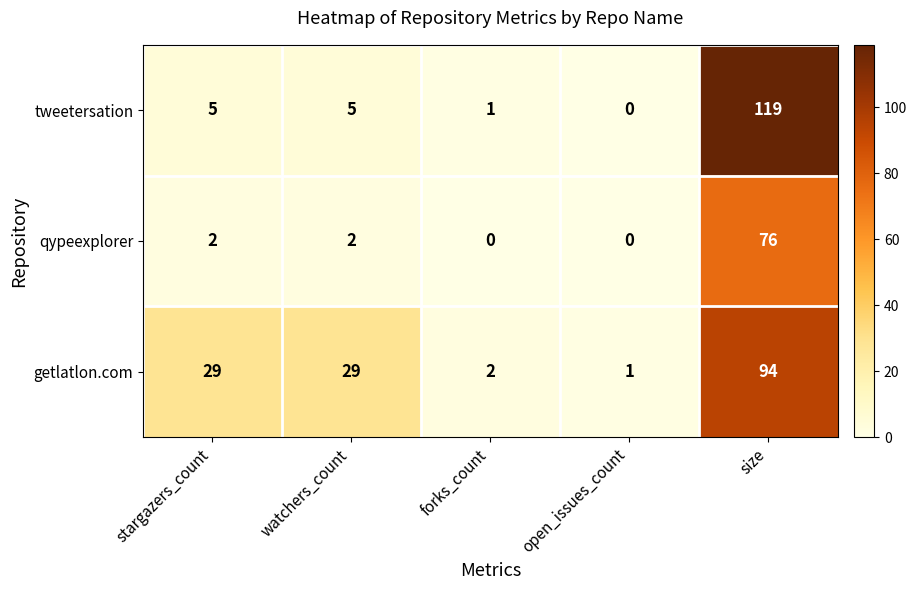

What is the total value across all series at stargazers_count?

36